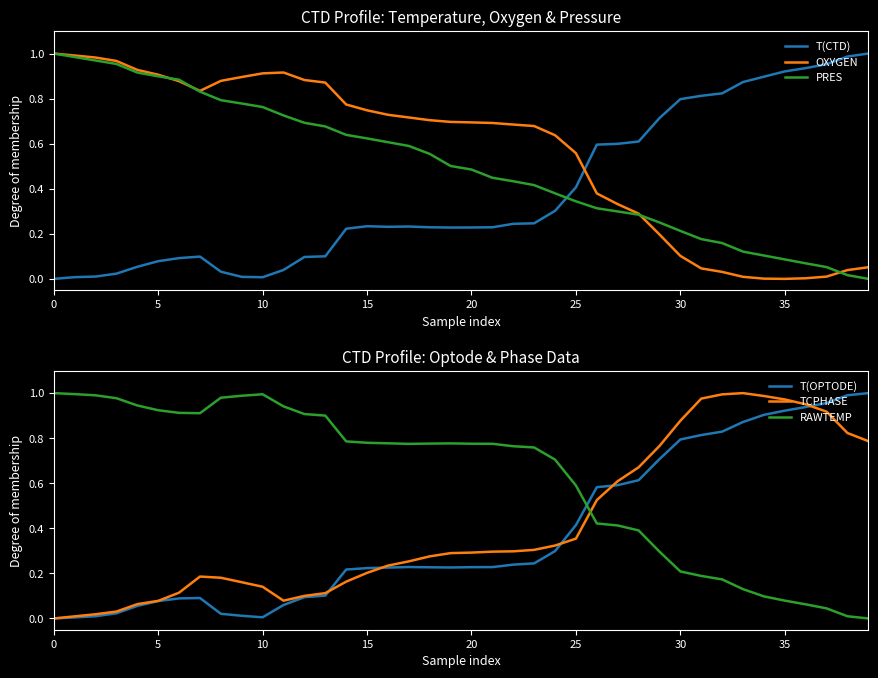

True or false: T(CTD) and OXYGEN intersect in this chart.

True